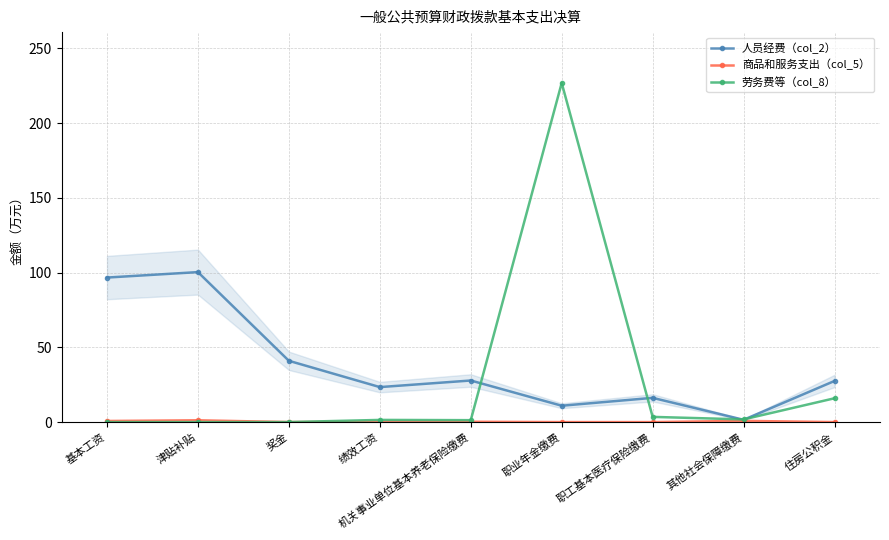

What is the total value across all series at 职工基本医疗保险缴费?

19.7